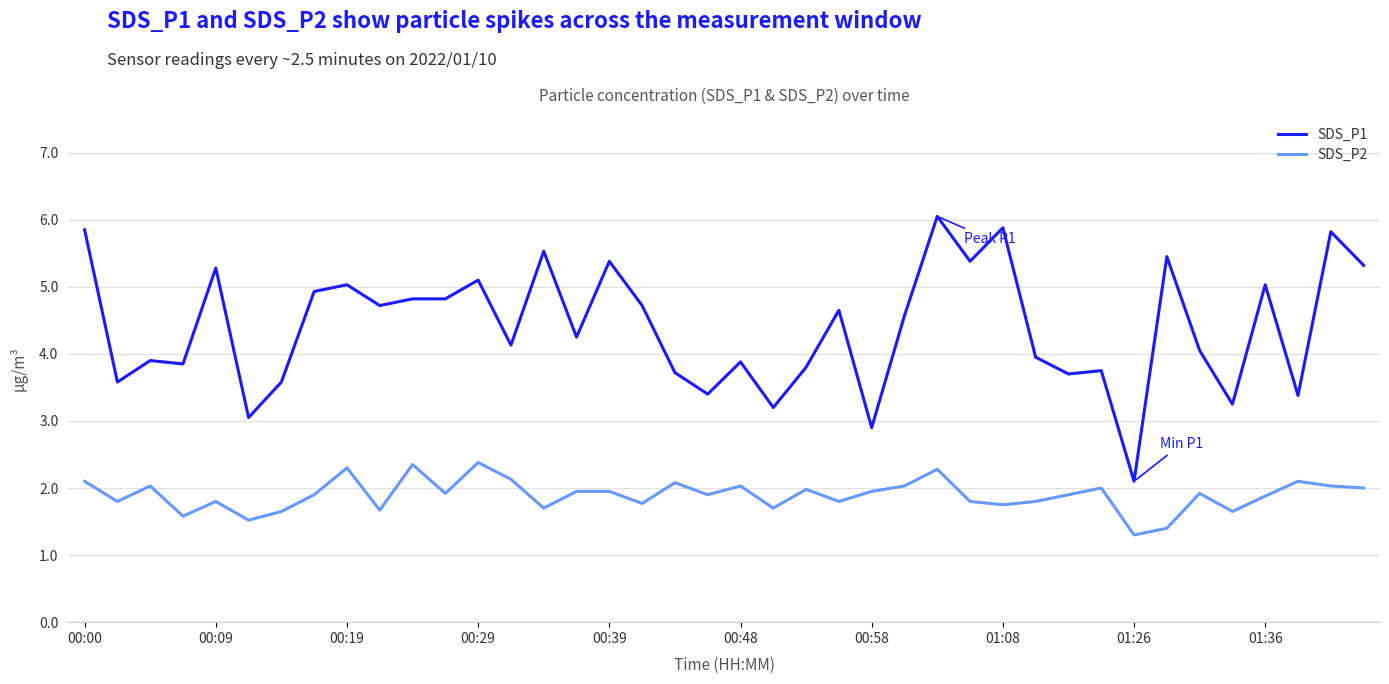

What are all the series names shown in the legend?

SDS_P1, SDS_P2